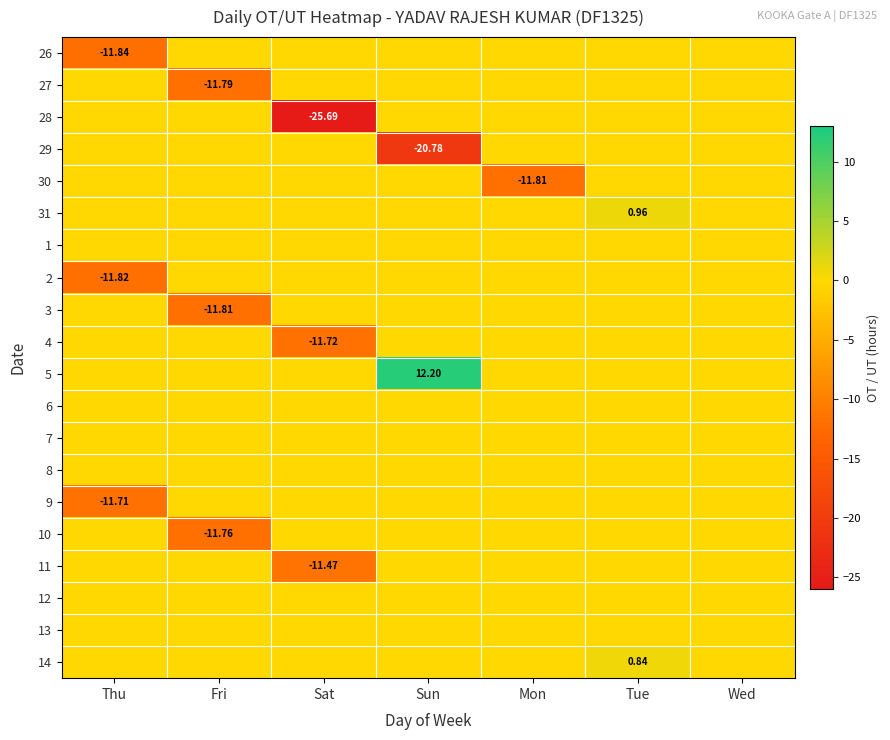

Rank the categories by 7 value from highest to lowest.

Thu, Fri, Sat, Sun, Mon, Tue, Wed